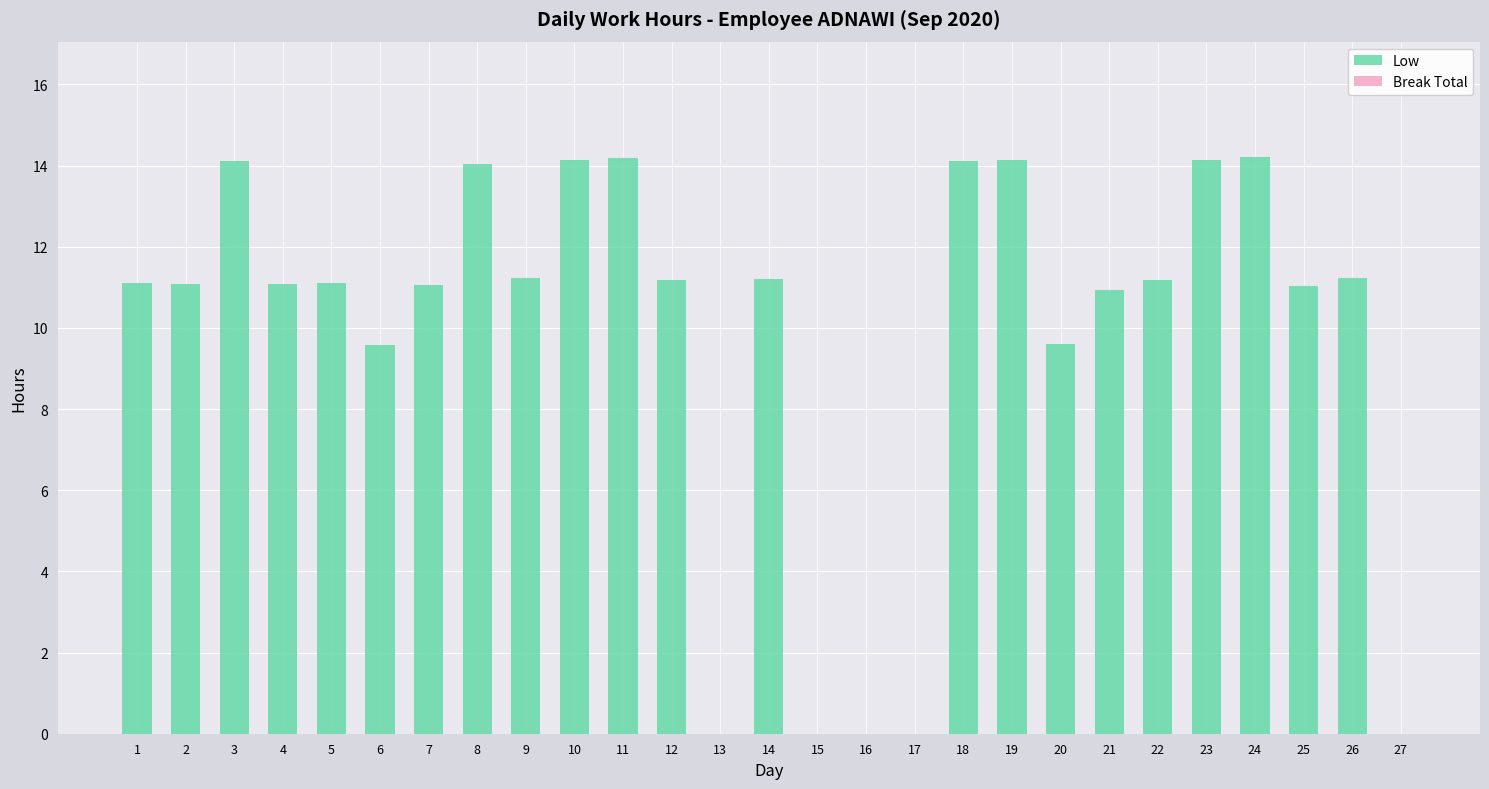

What is the change in value from 5 to 16?

-11.1